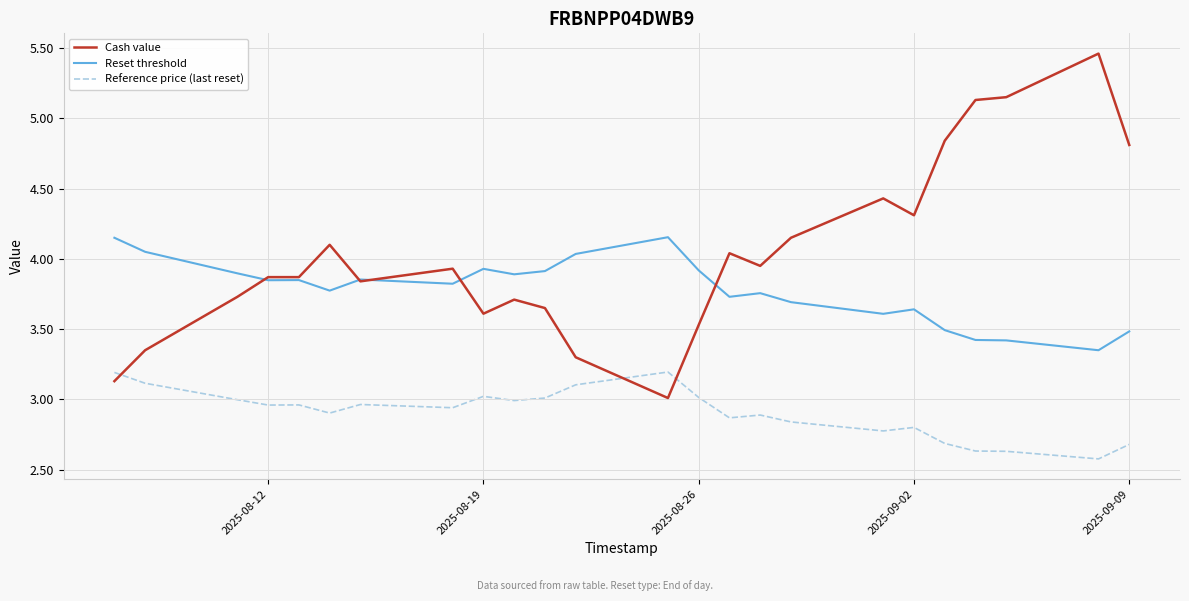

Which series has the largest total across all categories?

Cash value